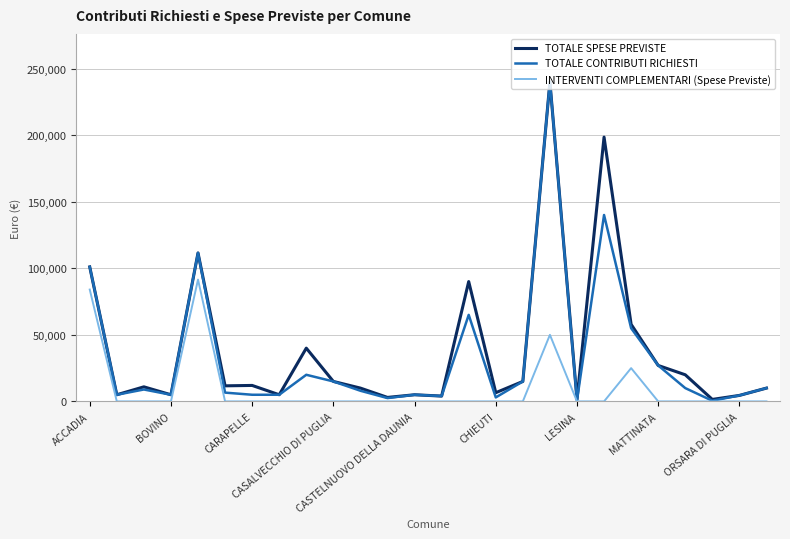

What is the highest value of the TOTALE CONTRIBUTI RICHIESTI series?

240000